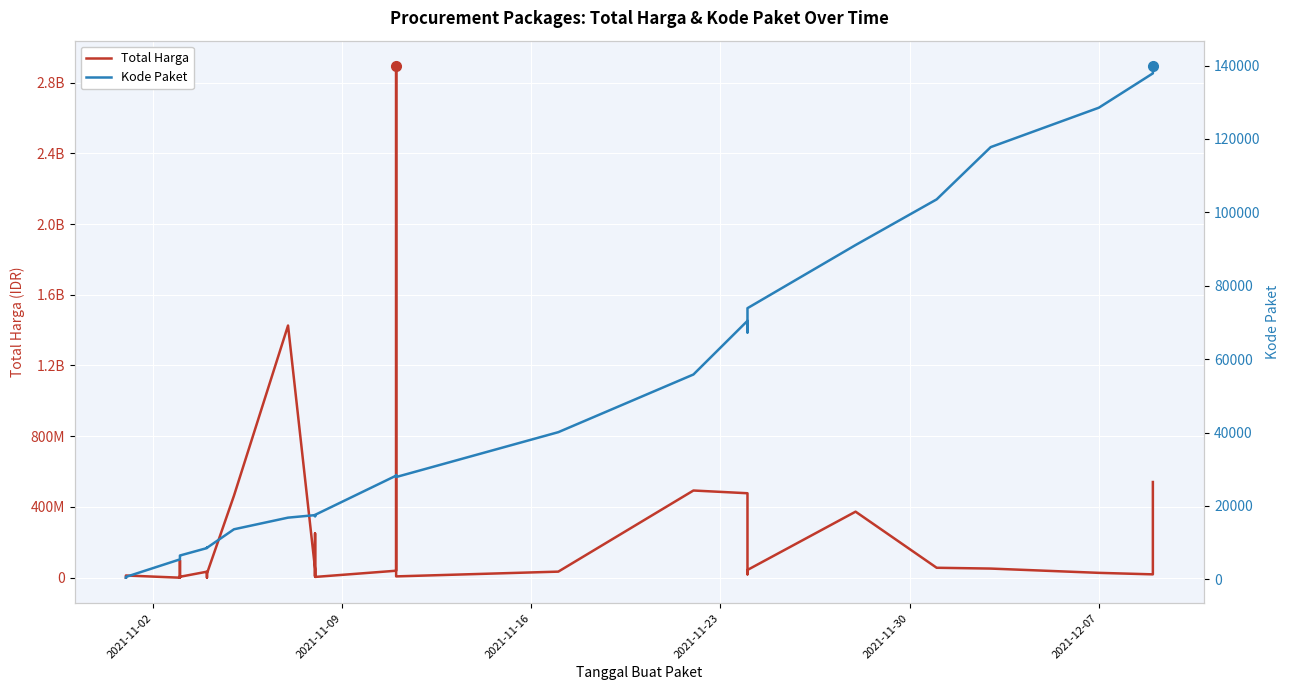

What is the difference between the second highest and second lowest values in the Kode Paket series?

137201